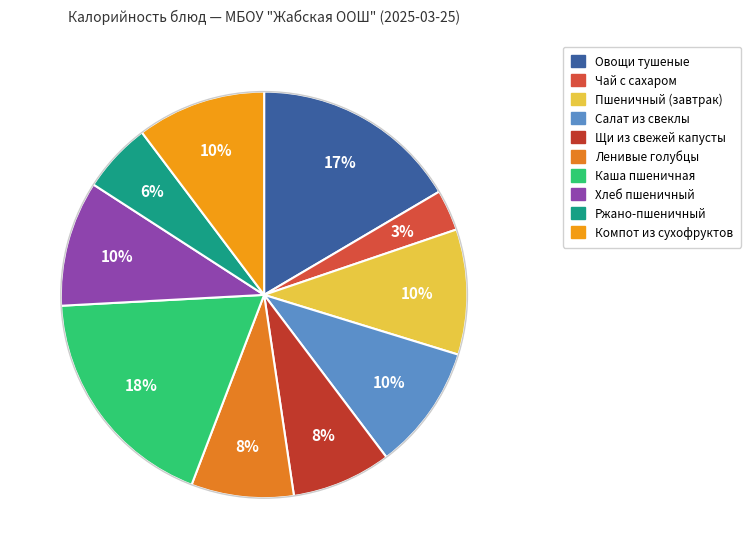

Is it true that Ржано-пшеничный is 6% of the pie?

True